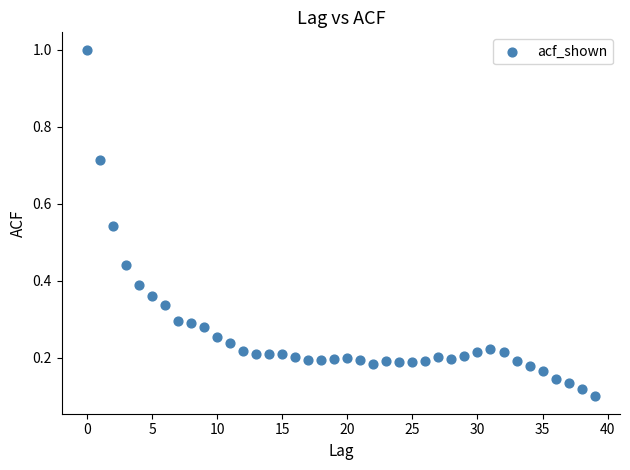

What is the range of Y values (max minus min)?

0.9